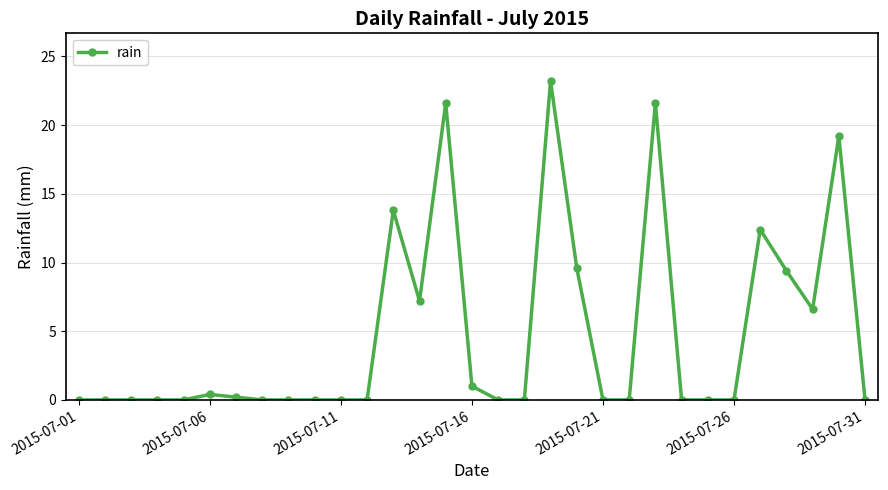

Reading right to left, extract all data points from this chart.

0.0	19.2	6.6	9.4	12.4	0.0	0.0	0.0	21.6	0.0	0.0	9.6	23.2	0.0	0.0	1.0	21.6	7.2	13.8	0.0	0.0	0.0	0.0	0.0	0.2	0.4	0.0	0.0	0.0	0.0	0.0